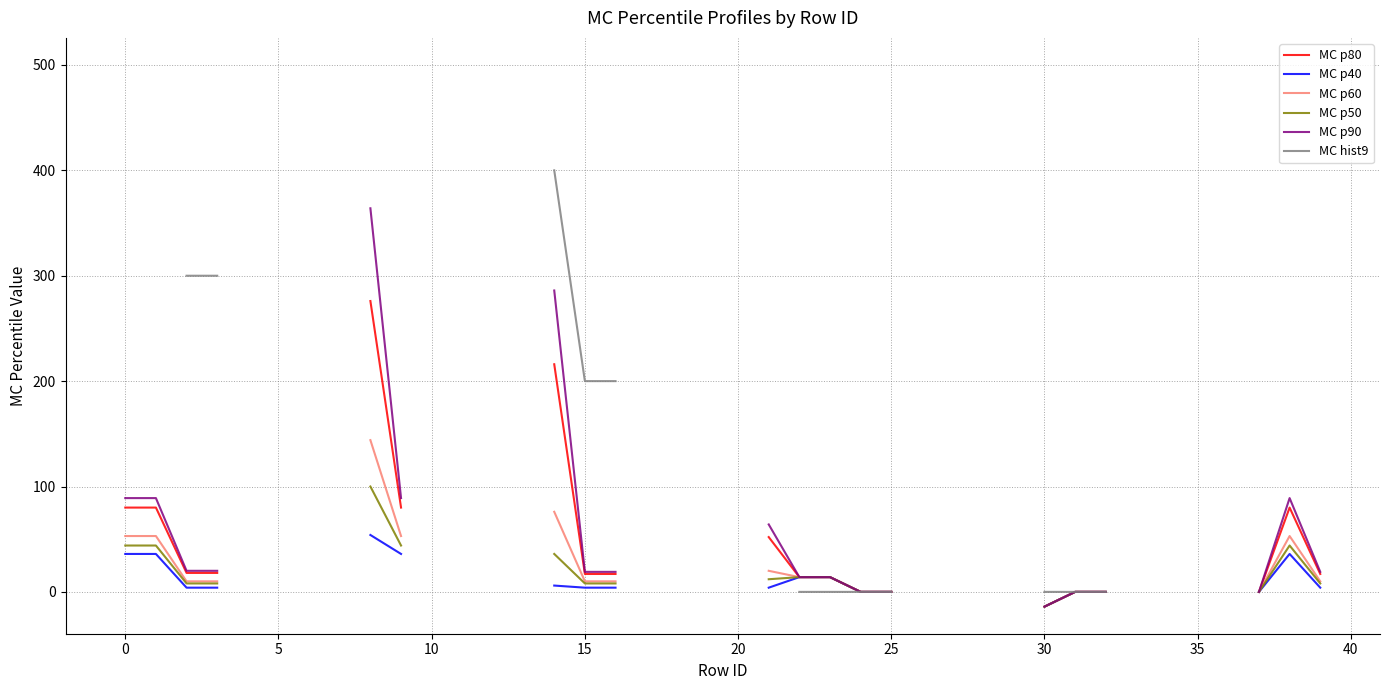

What is the label of the 32nd point from the left?

31